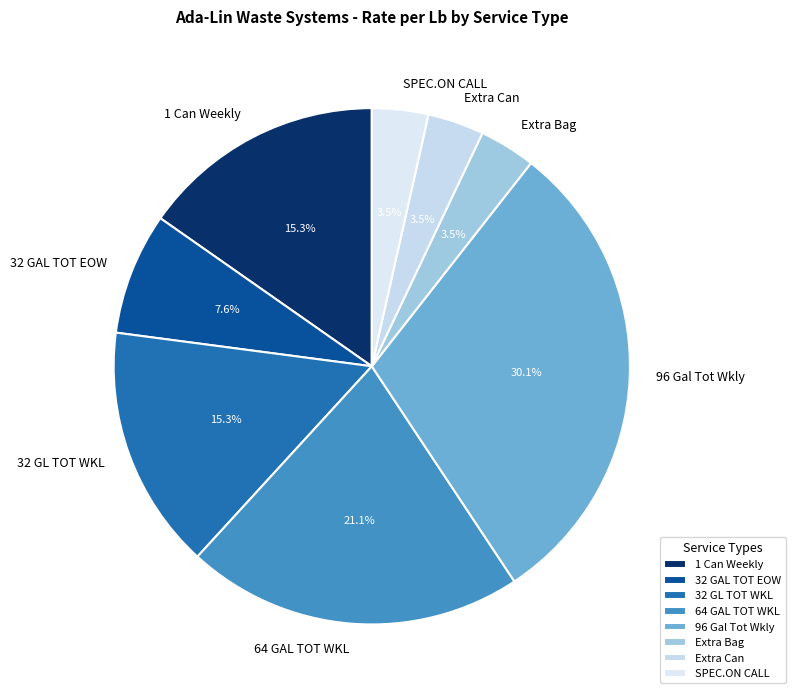

To the nearest percent, what is the difference between the largest and smallest slice percentages?

27%